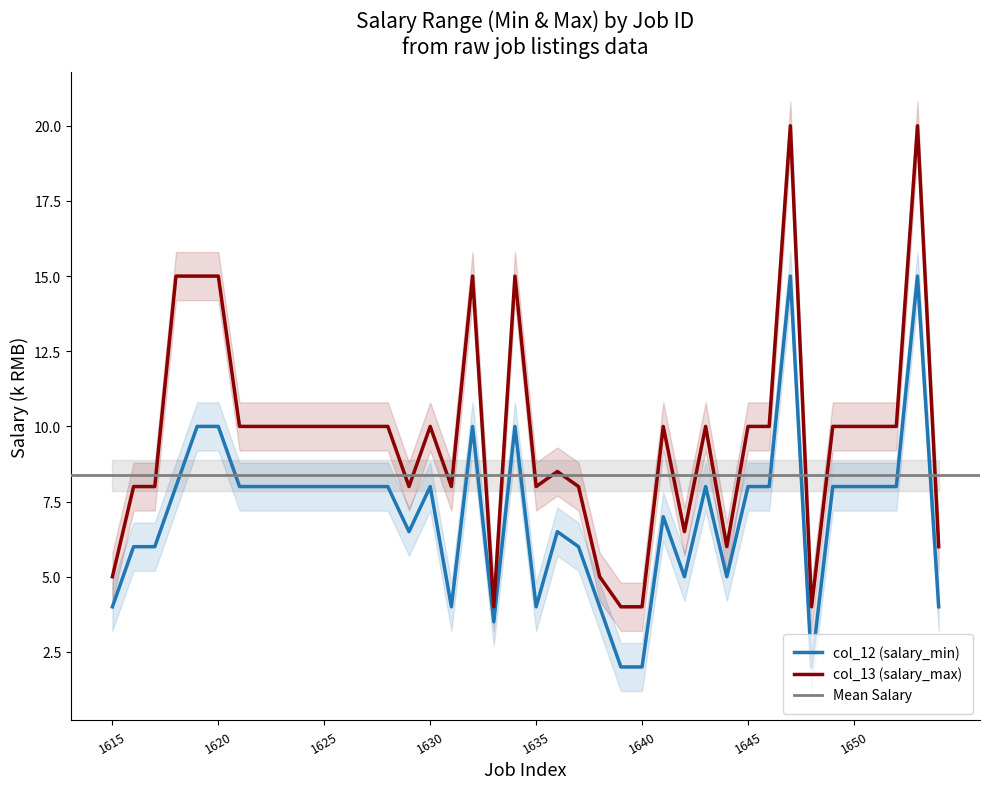

Is the value of col_12 (salary_min) at 1628 greater than the value of col_13 (salary_max) at 1627?

No